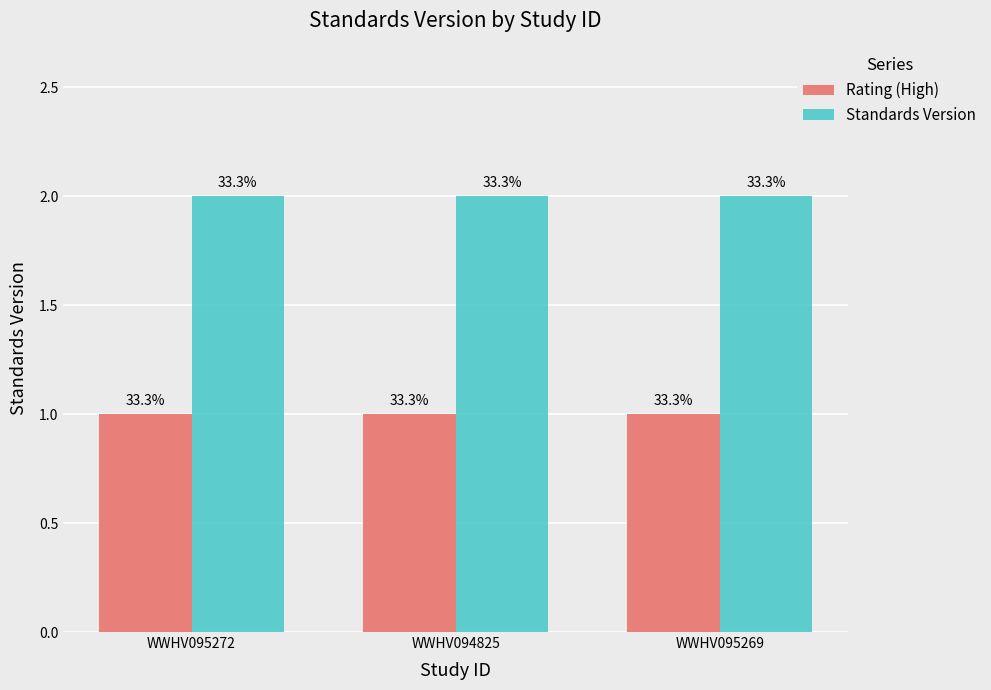

What are all the series names shown in the legend?

Rating (High), Standards Version